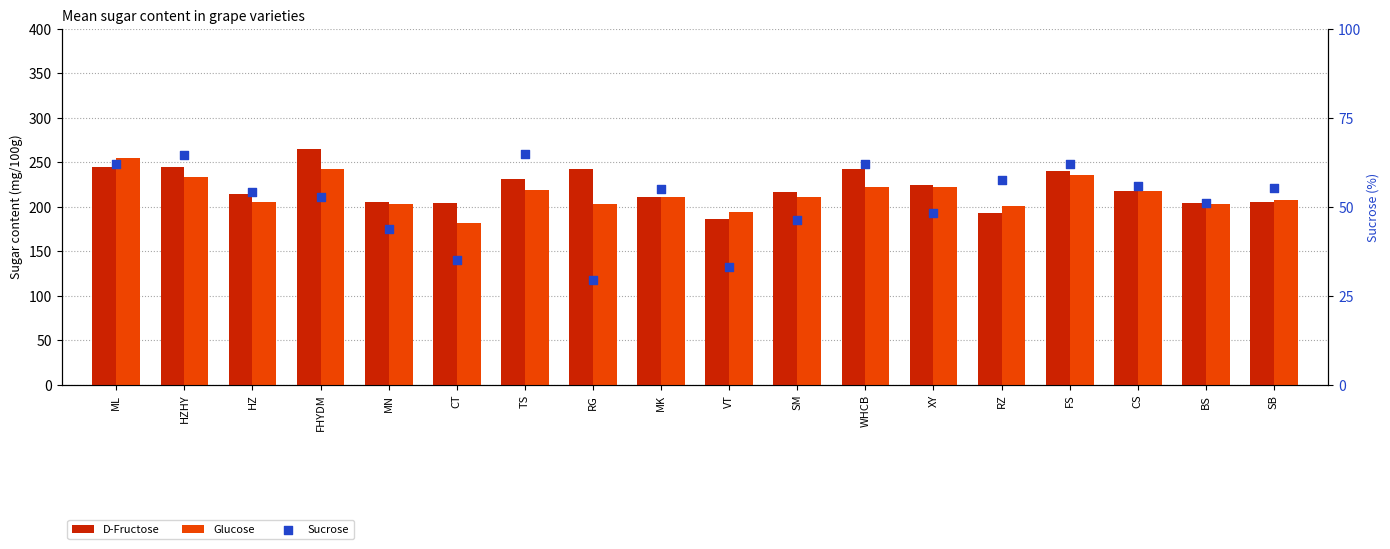

What are all the series names shown in the legend?

D-Fructose, Glucose, Sucrose